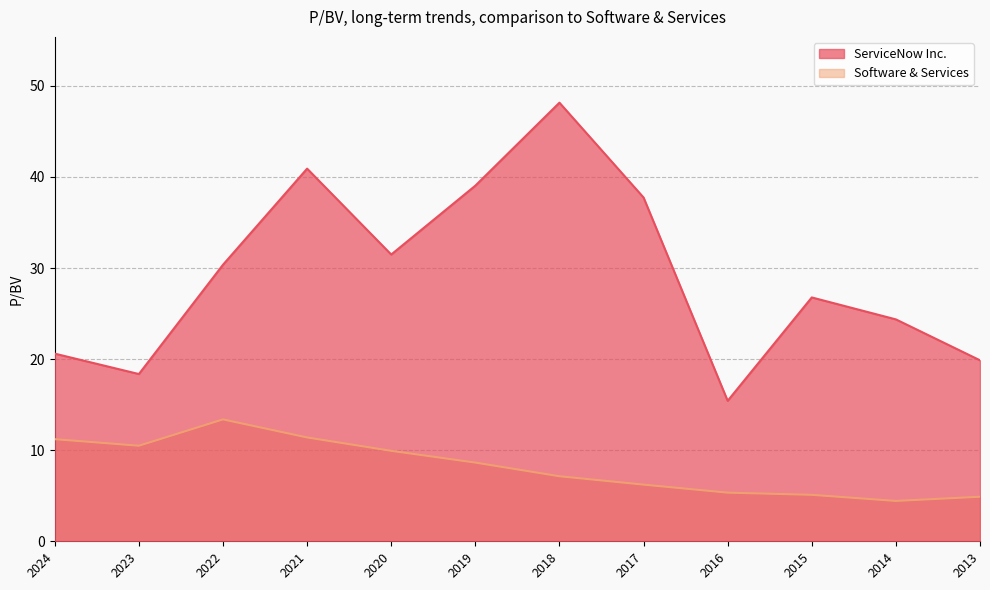

What is the smallest value displayed?

4.4